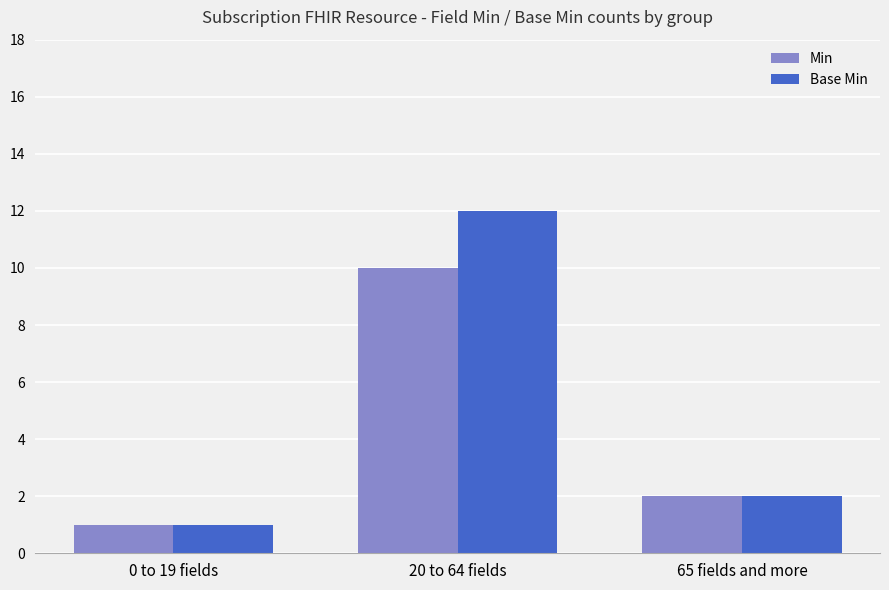

What is the lowest value of the Min series?

1